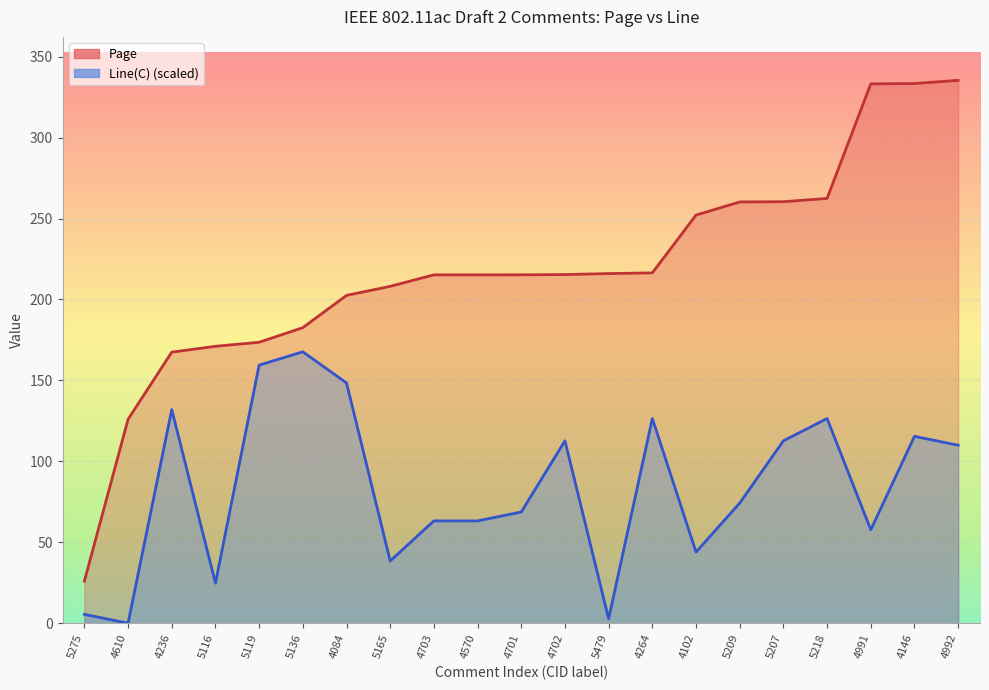

True or false: Line(C) has a value of 132.0 at 4236.

True